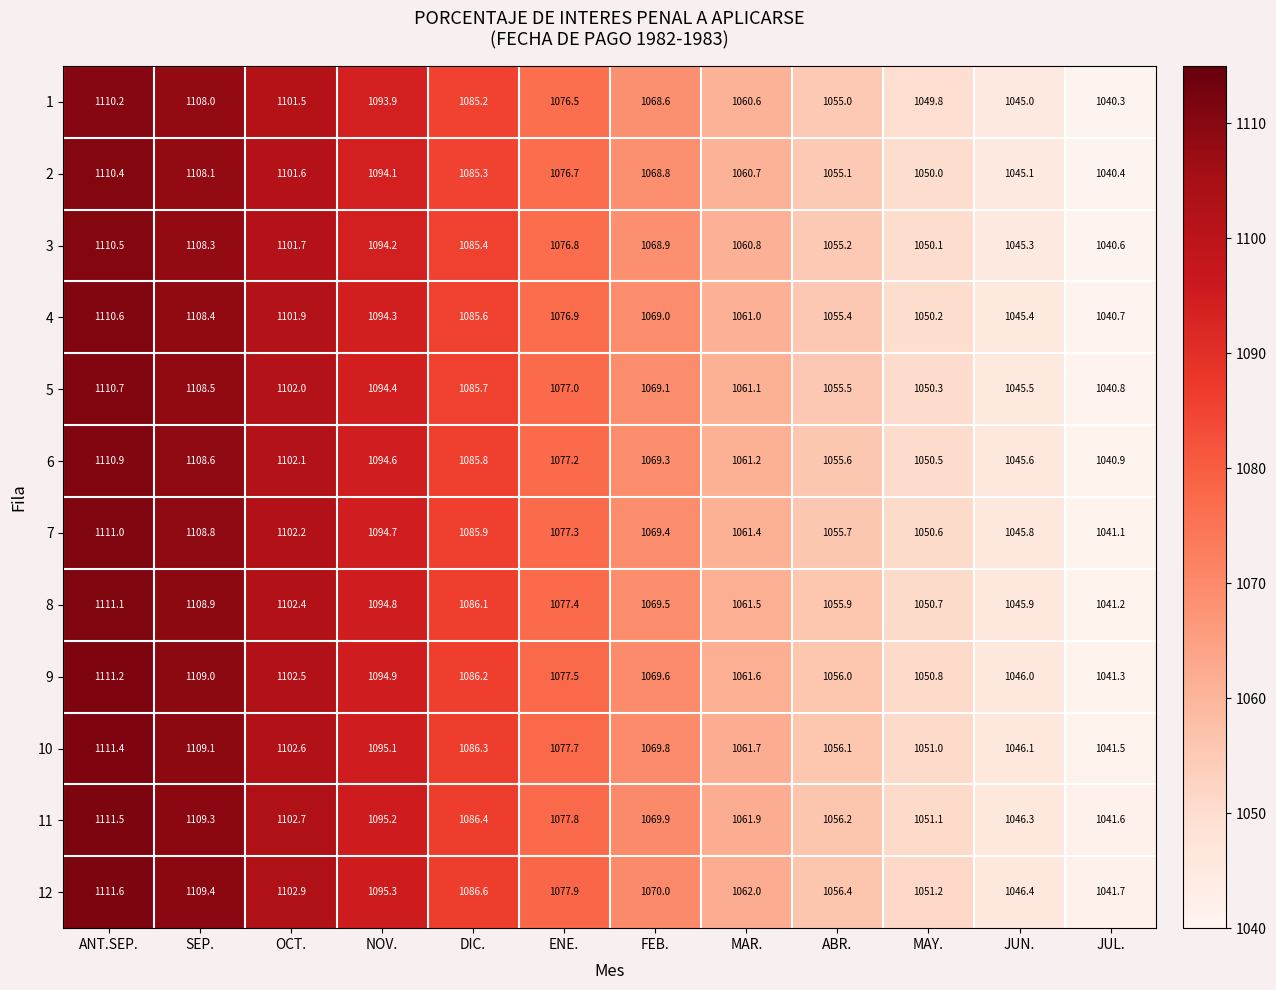

What is the difference between the maximum and minimum values in the 12 series?

69.9